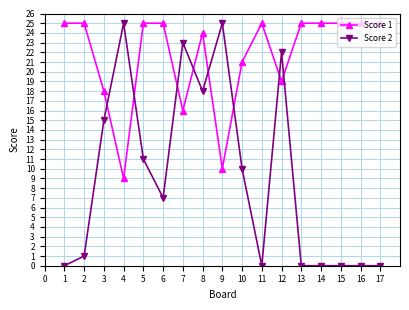

What is the difference between the highest and lowest values at 5?

14